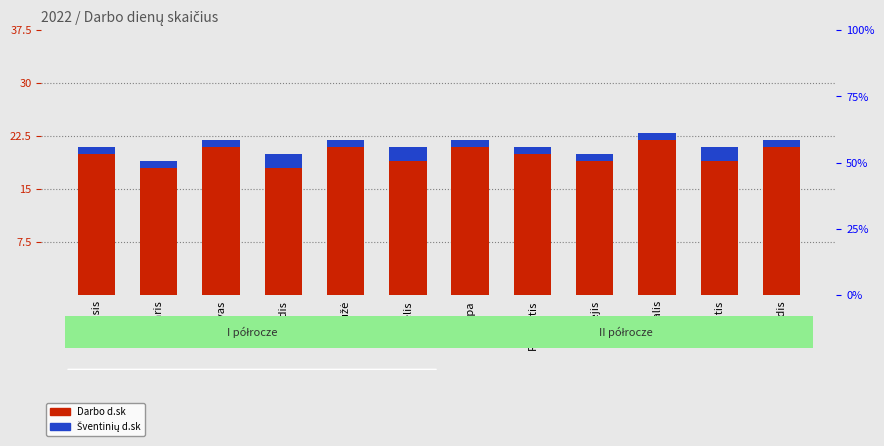

What is the sum of all Darbo d.sk values?

254